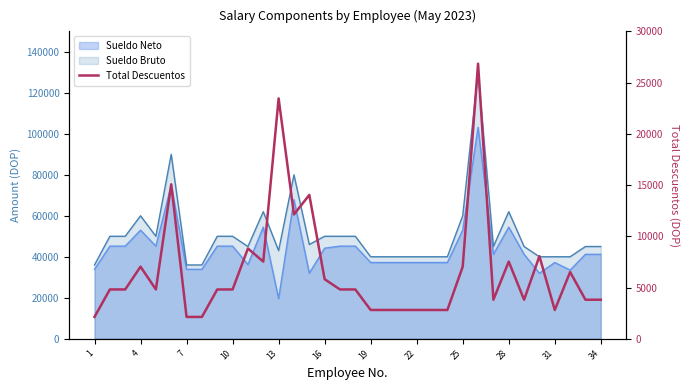

The chart shows a value of 10002.9 at 4. True or false?

False